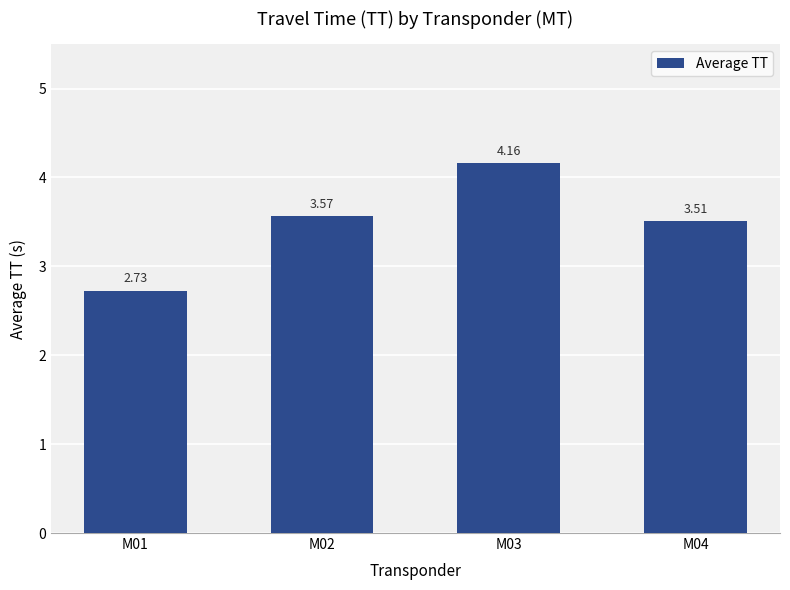

What is the change in value from M02 to M03?

+0.6